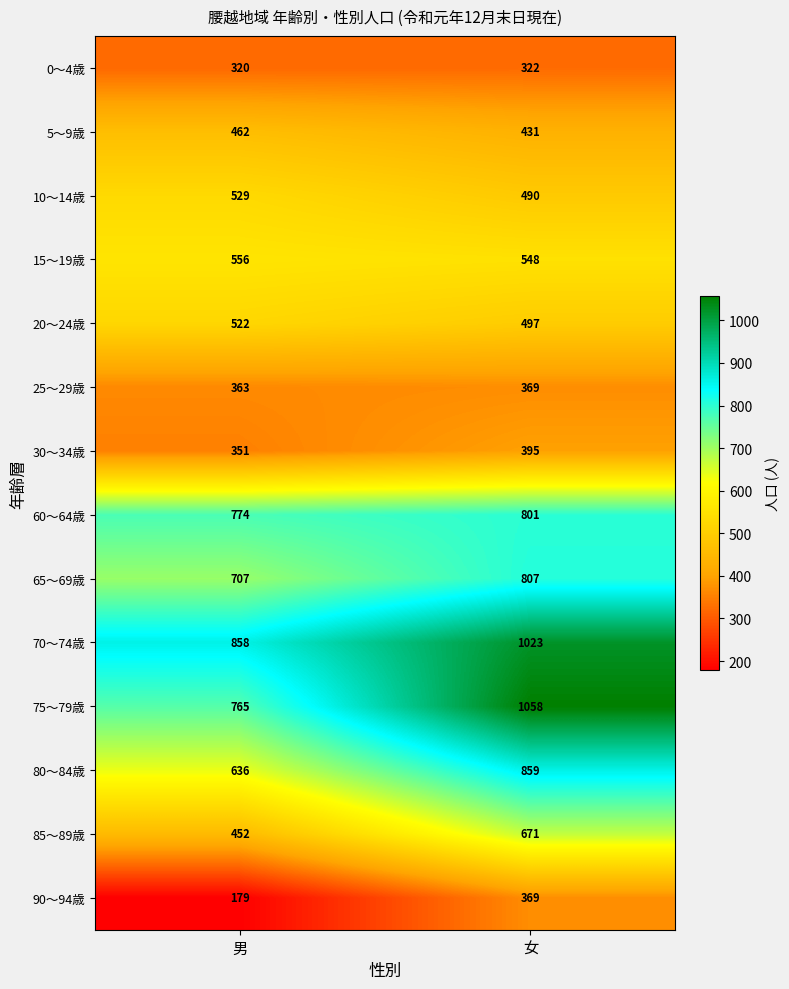

The value of 75～79歳 at 女 is 1797. True or false?

False